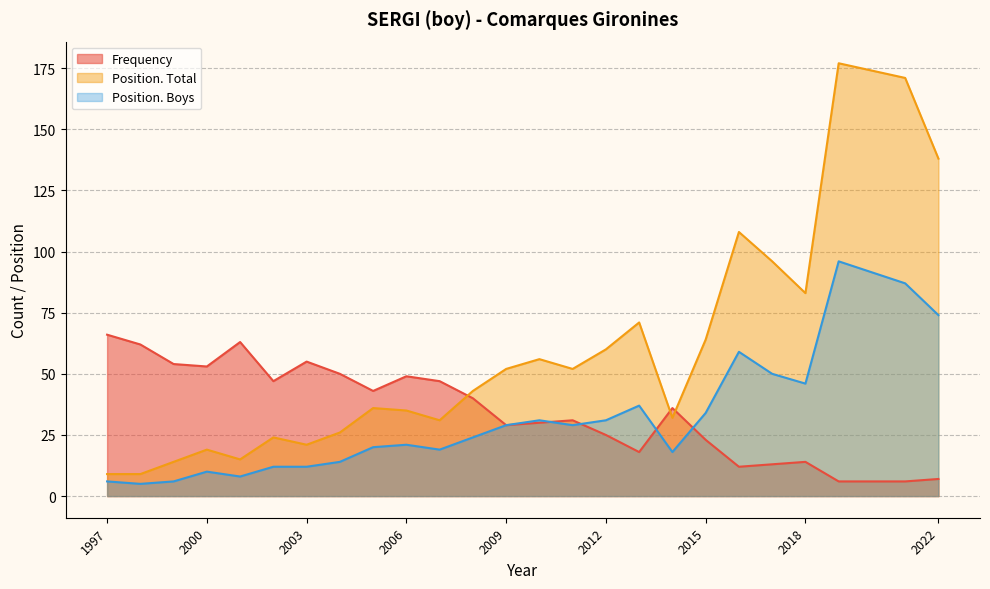

True or false: Position. Total and Frequency cross at least once.

True